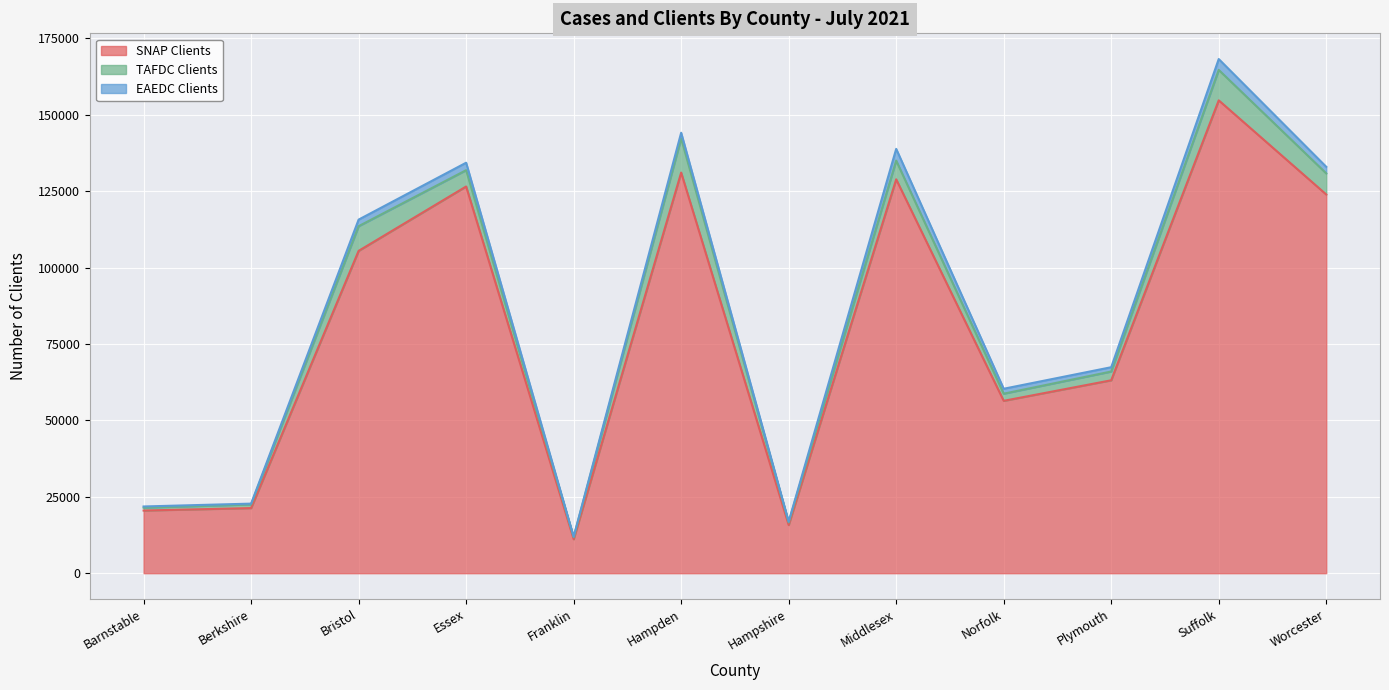

At which category is the sum across all series the highest?

Suffolk